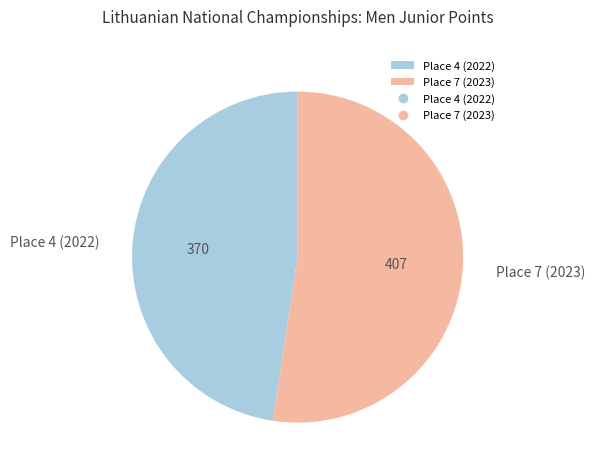

What is the majority slice?

Place 7 (2023)